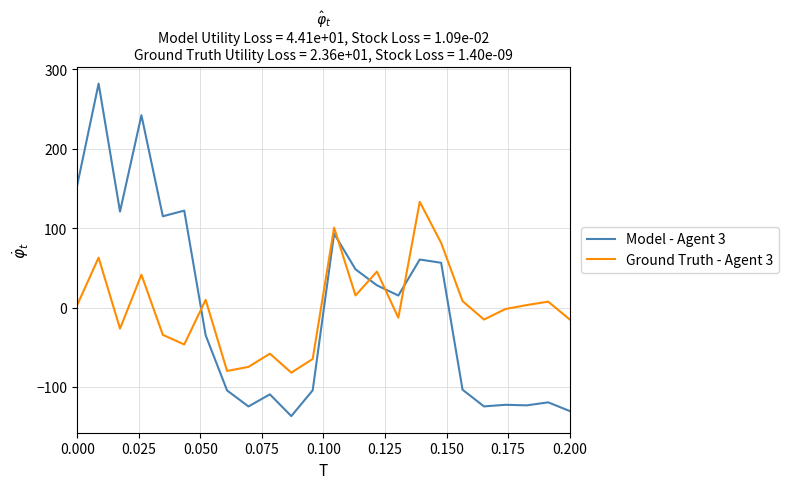

Which series has the widest spread of values?

Model - Agent 3